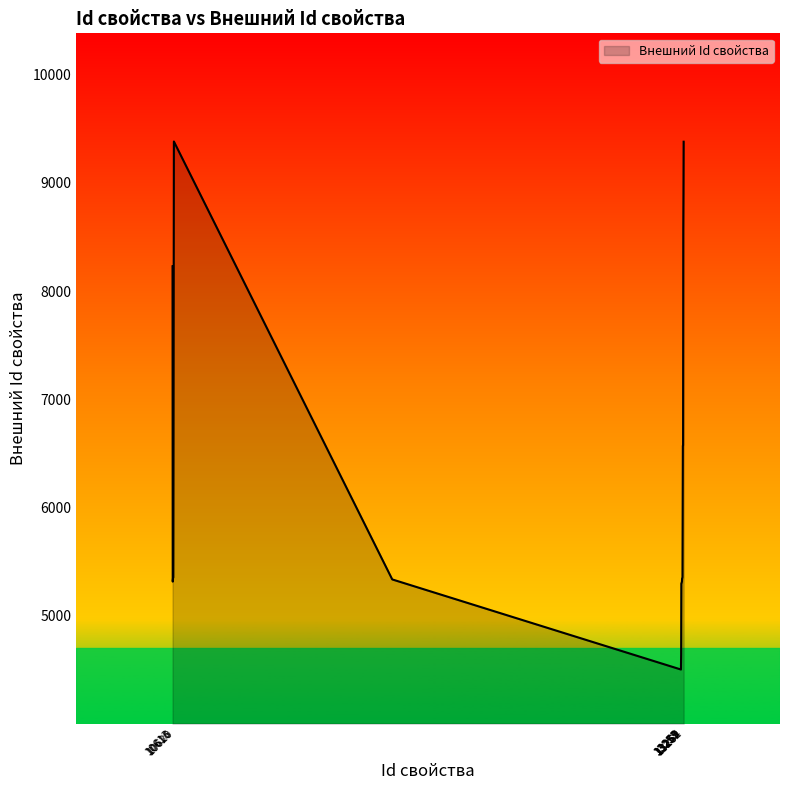

What is the smallest value displayed?

4501